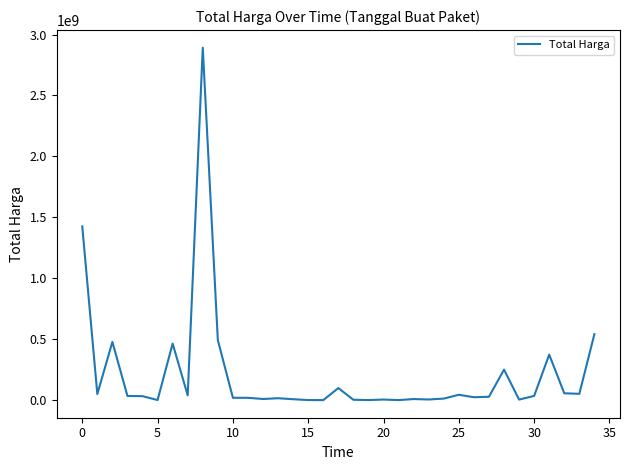

What is the difference between the maximum and minimum values?

2892044000